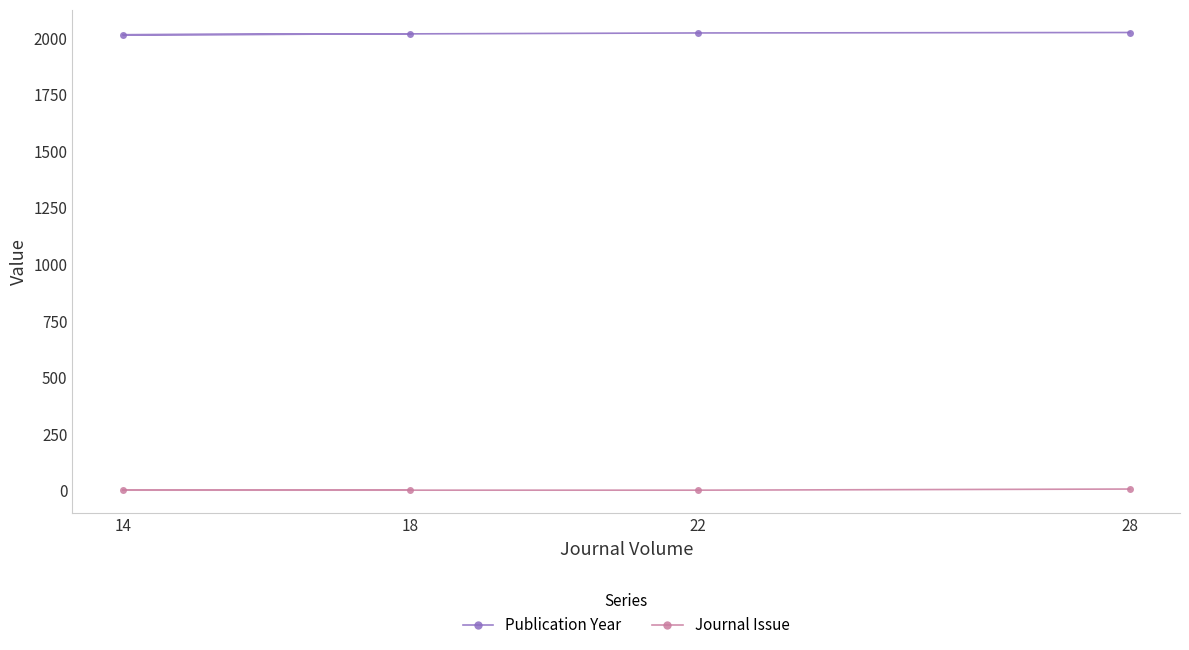

What is the difference between the Journal Issue values at 22 and 28?

5